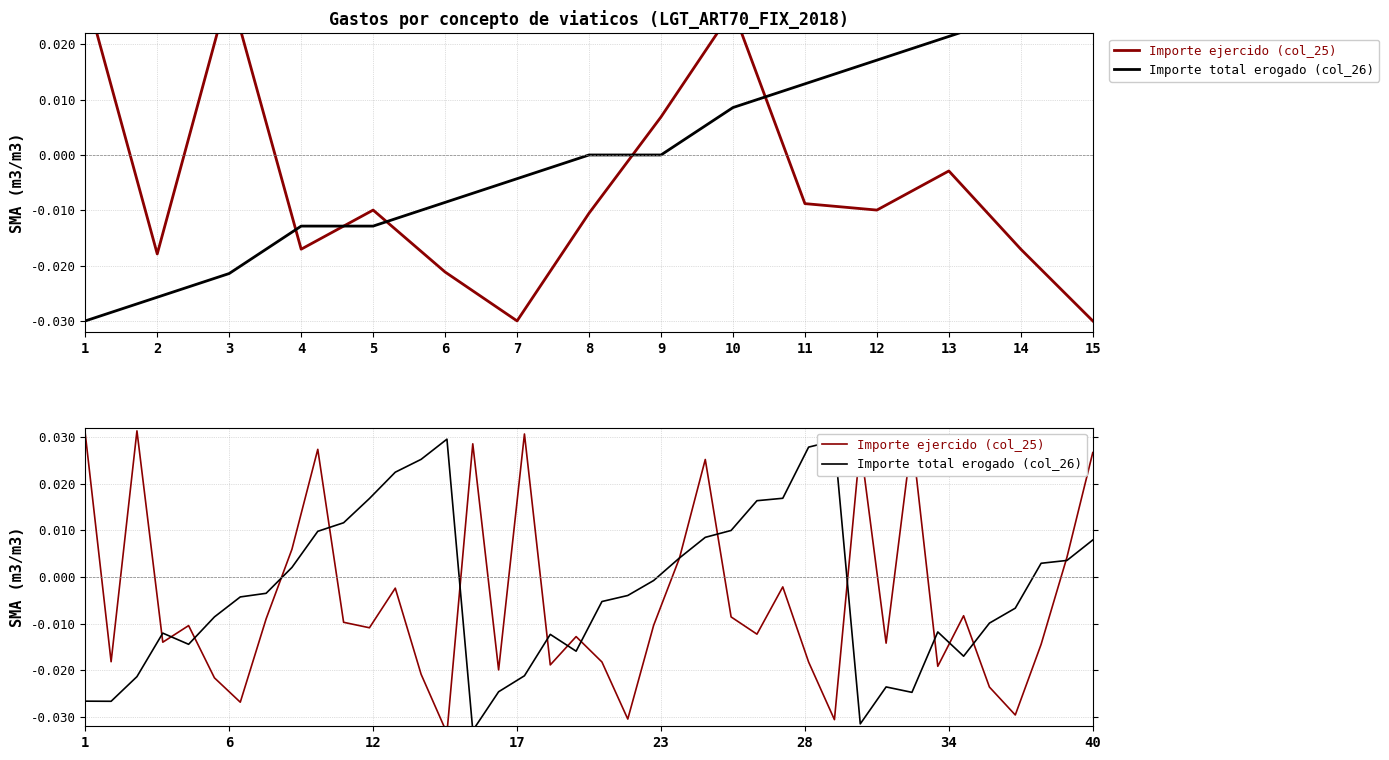

Rank the series by their maximum value, from lowest to highest.

Importe total erogado (col_26), Importe ejercido (col_25)